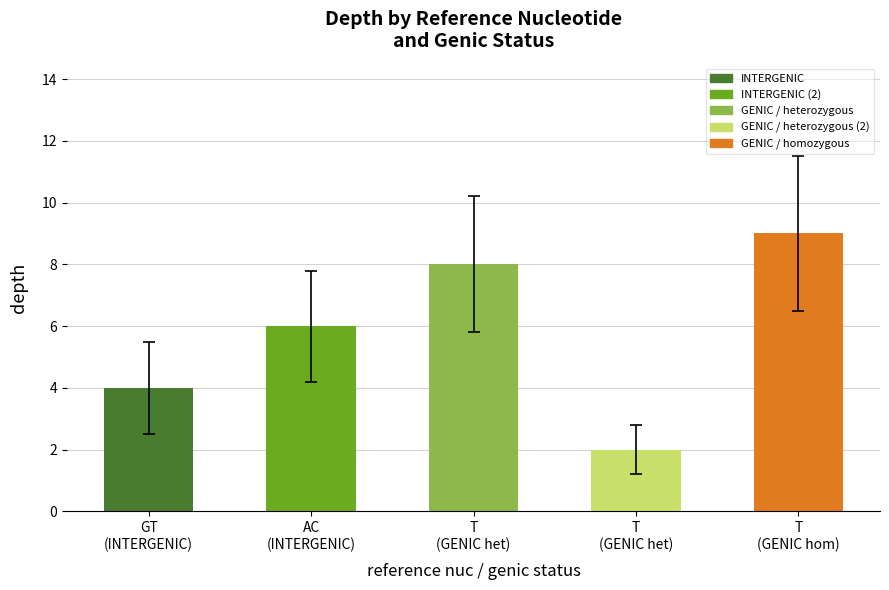

Reading left to right, extract all data points from this chart.

4	6	8	2	9